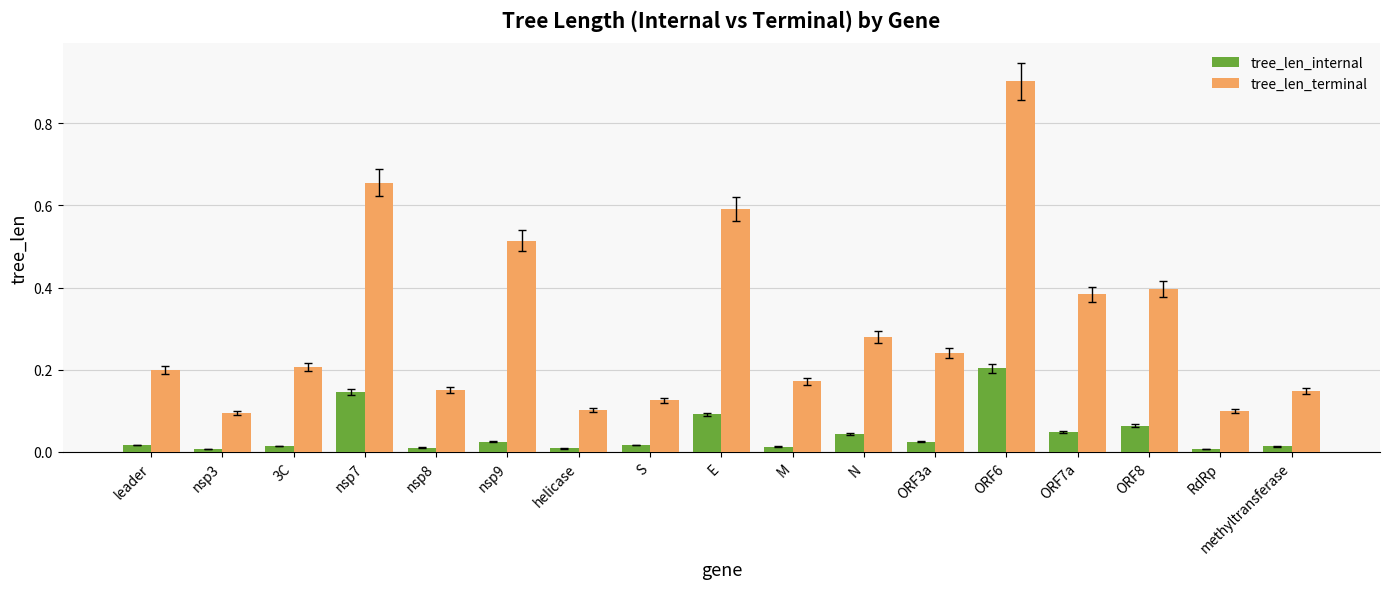

What is the label of the 11th bar from the left?

N